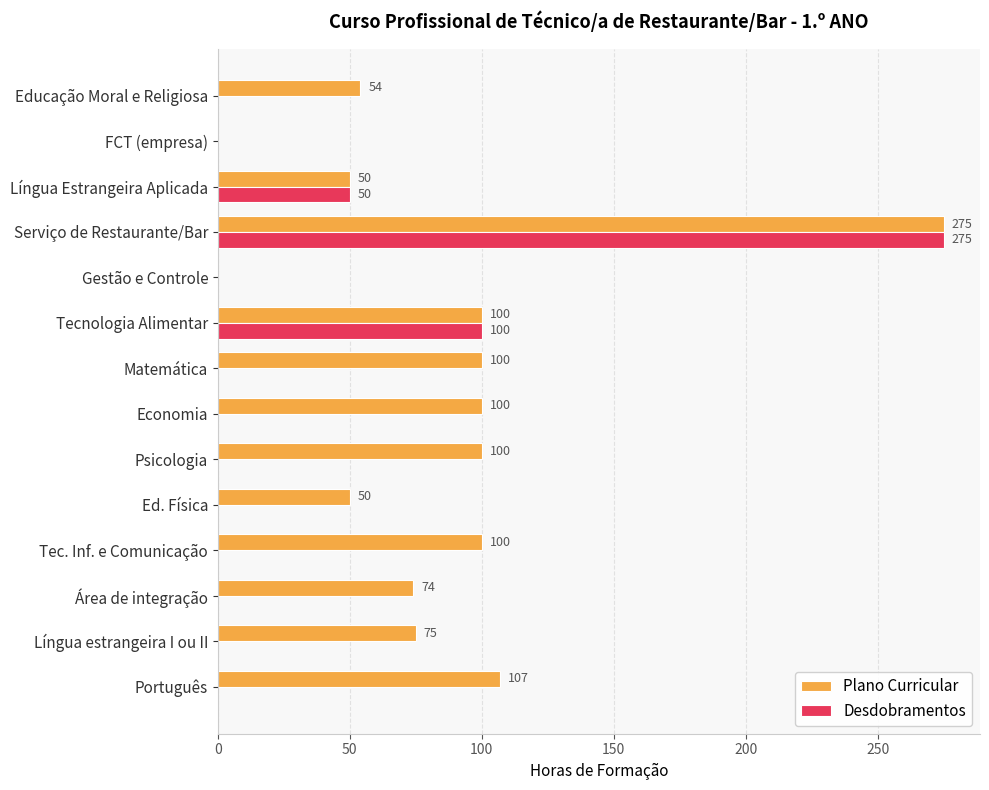

At which category is the sum across all series the highest?

Serviço de Restaurante/Bar